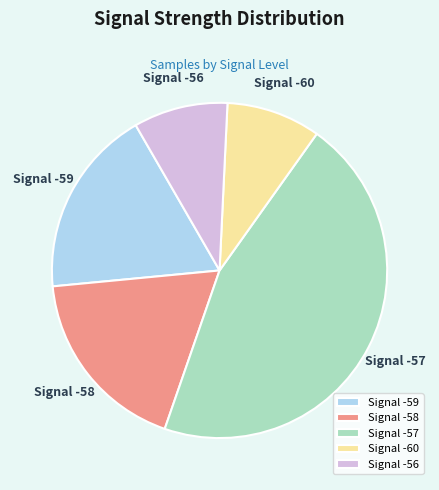

How many slices are in this pie chart?

5